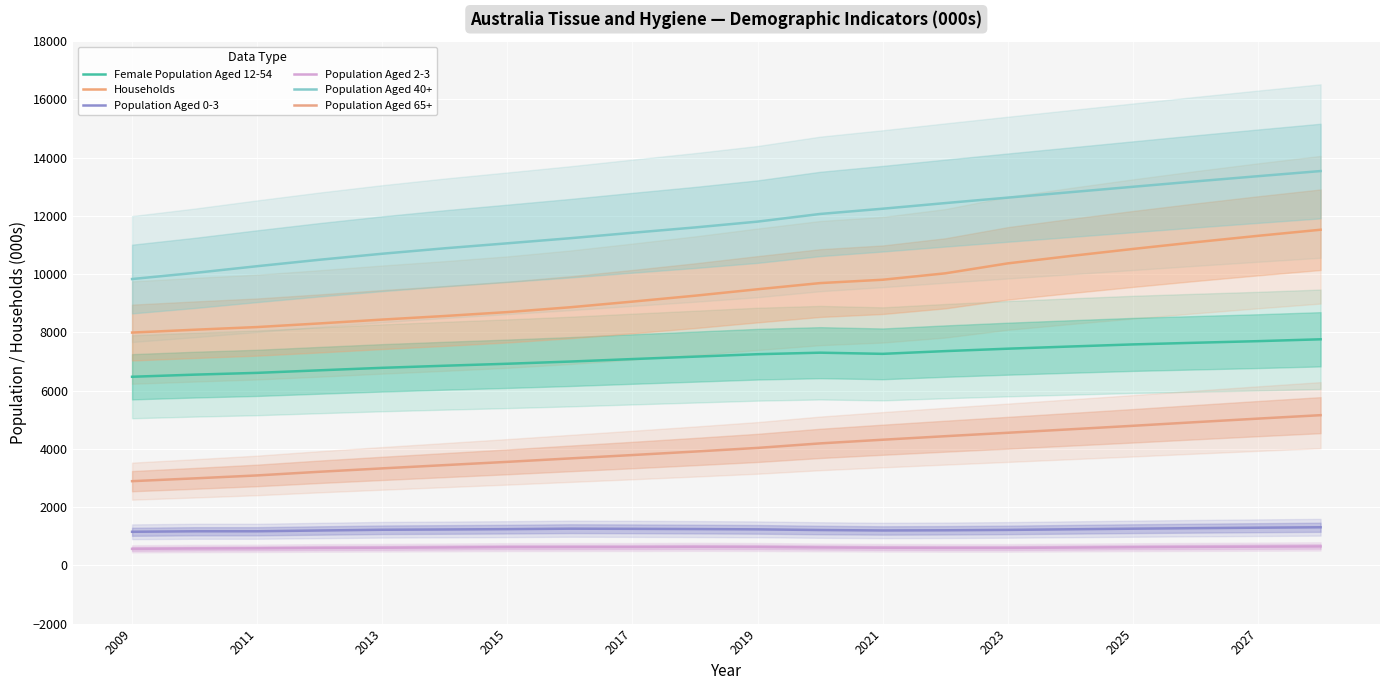

Rank the categories by Population Aged 0-3 value from highest to lowest.

19, 18, 17, 2023, 16, 2025, 2027, 2021, 15, 10, 2019, 2017, 14, 11, 13, 12, 2015, 2011, 2013, 2009